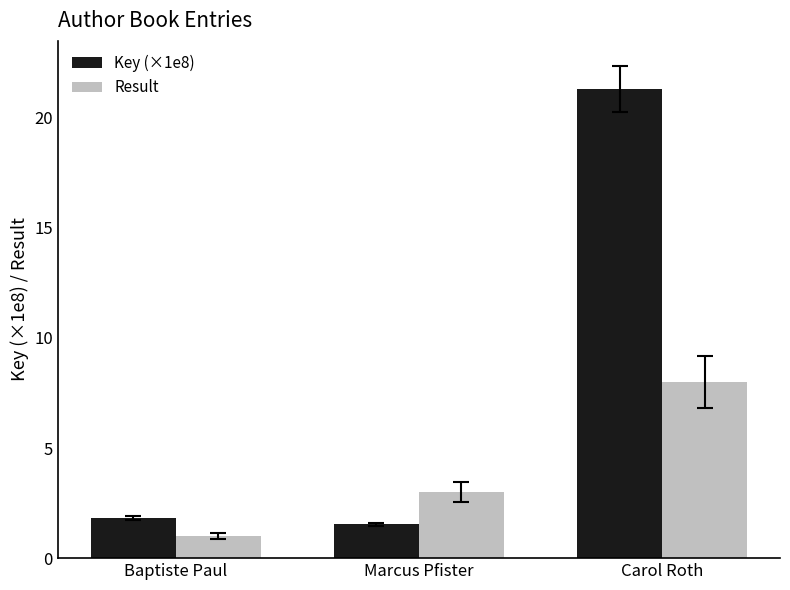

Are the bars horizontal?

No